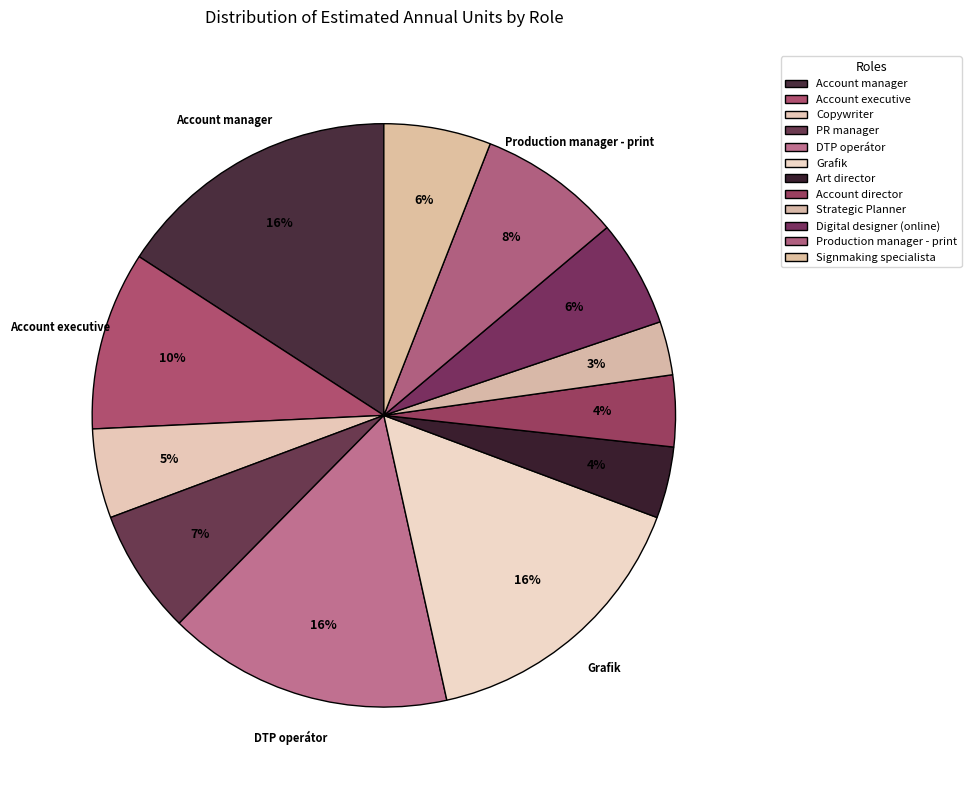

True or false: Copywriter accounts for 1% of the total.

False